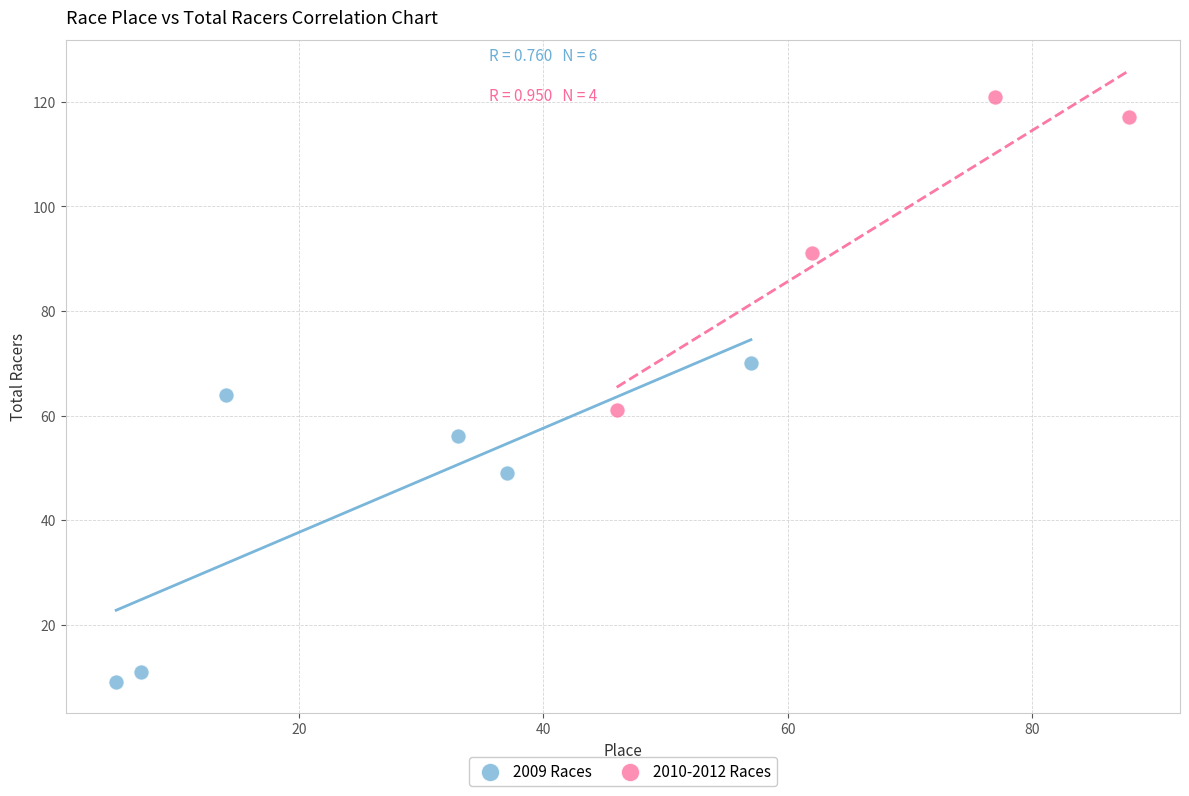

Which series reaches the maximum Y coordinate?

2010-2012 Races